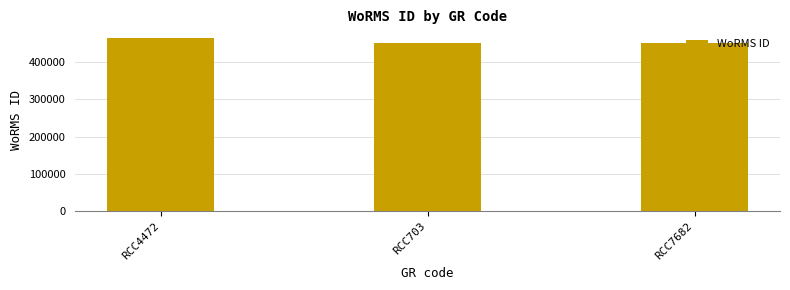

What is the greatest value displayed?

464449